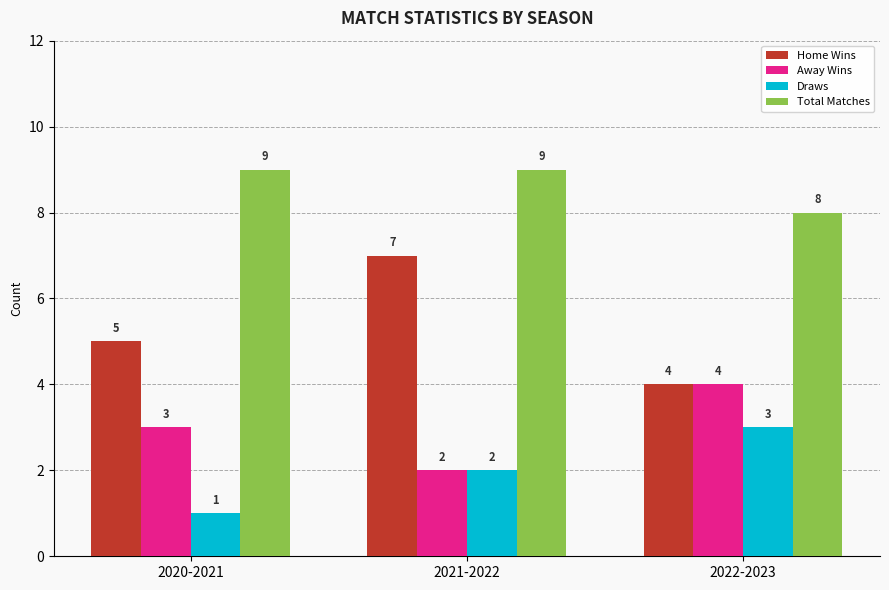

What is the average value of the Home Wins series?

5